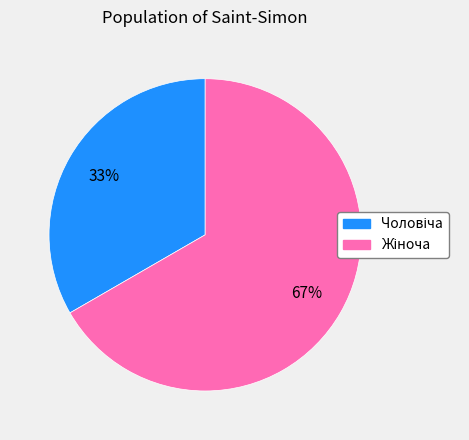

Is there a majority slice in this chart?

Yes